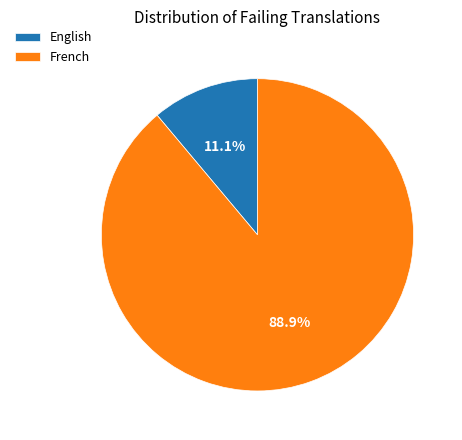

To the nearest percent, what portion does English represent?

11%